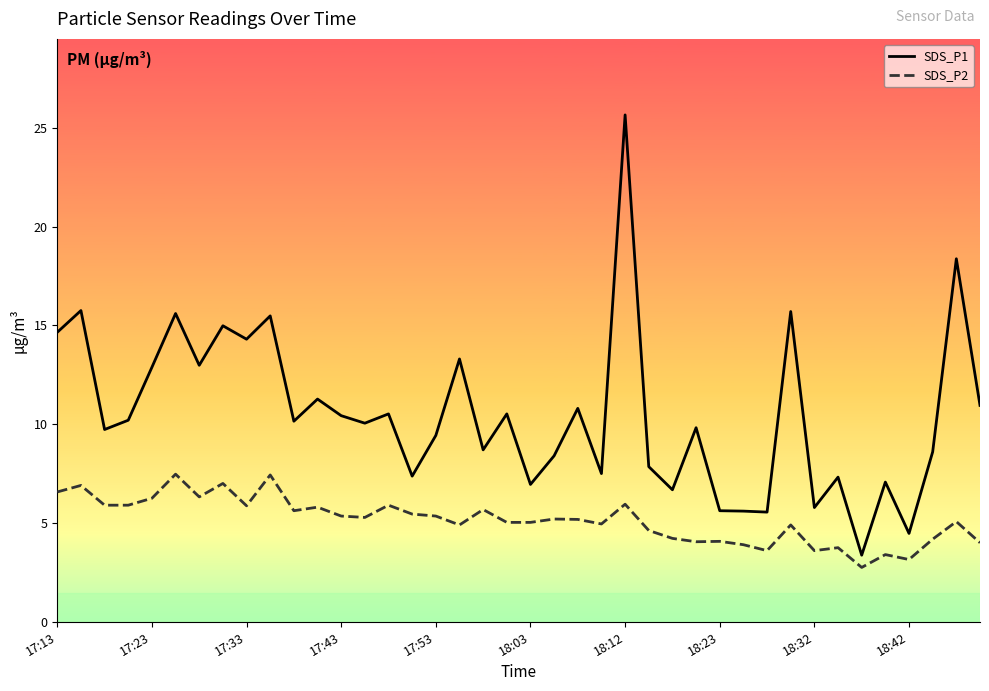

Rank the series by their average value, from lowest to highest.

SDS_P2, SDS_P1